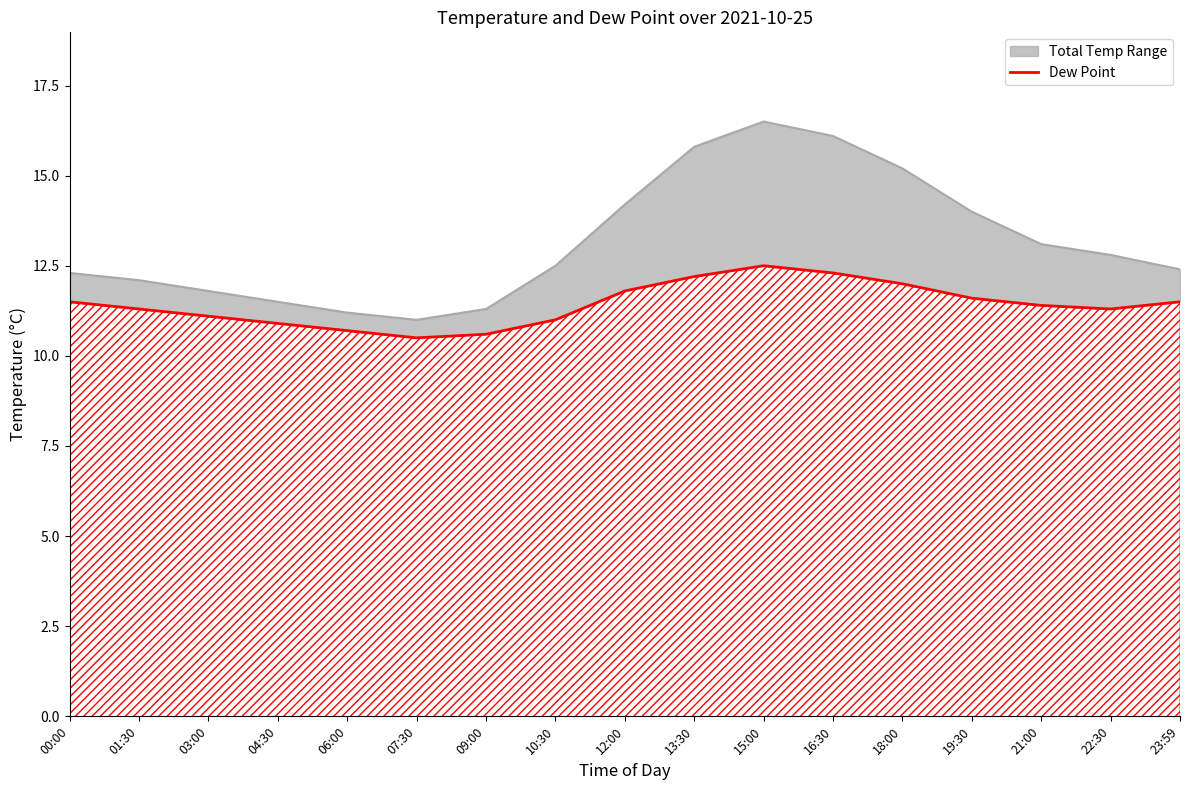

What is the value of the 9th point from the left?

11.8